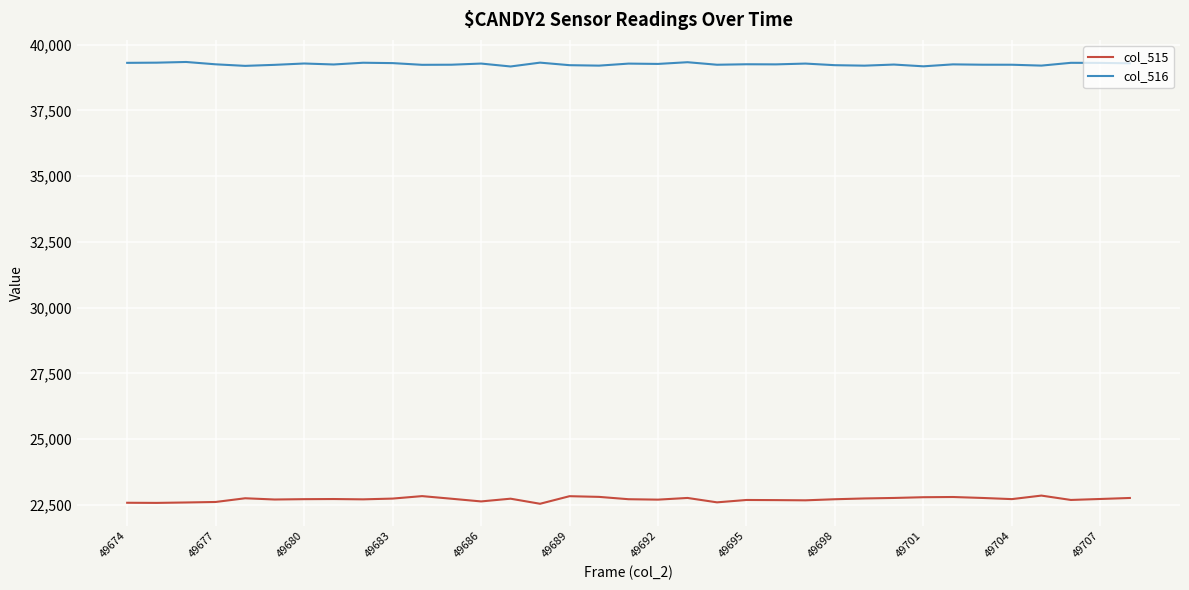

Which series has the largest range (max minus min)?

col_515